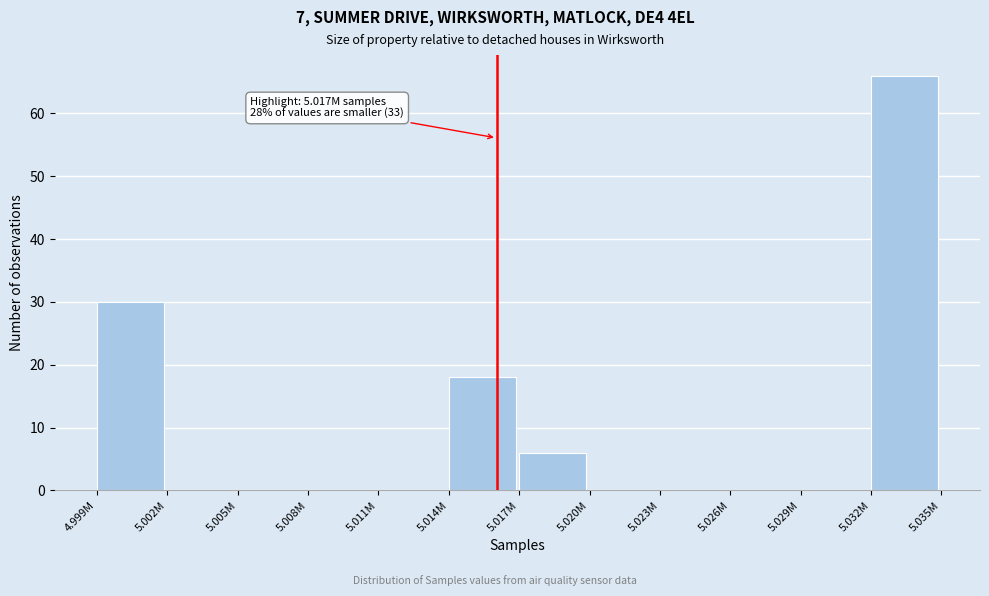

Reading left to right, list all the values displayed in this chart.

4.999M=30	5.002M=0	5.005M=0	5.008M=0	5.011M=0	5.014M=18	5.017M=6	5.020M=0	5.023M=0	5.026M=0	5.029M=0	5.032M=66